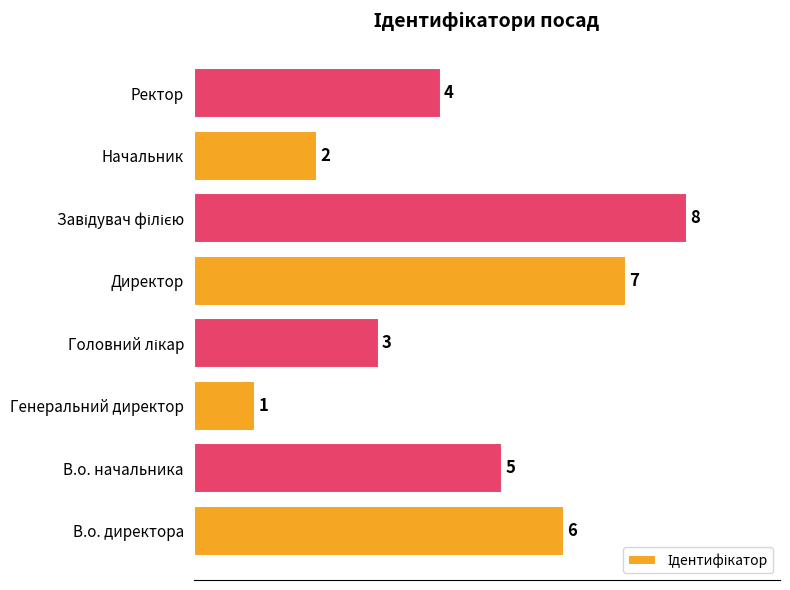

Reading bottom to top, what are all the values shown in this chart?

6	5	1	3	7	8	2	4